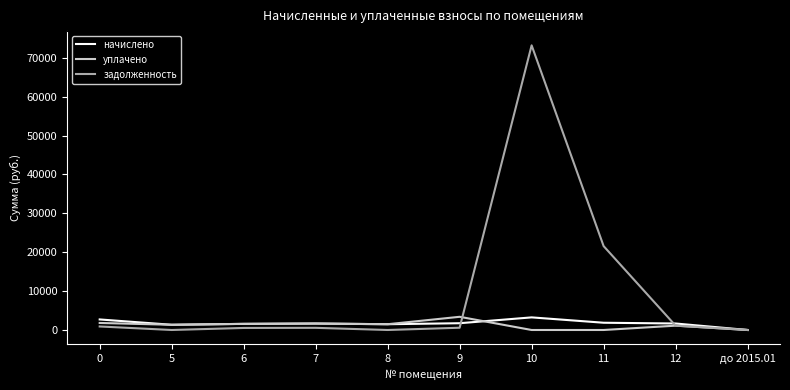

What is the average value of the начислено series?

1729.0